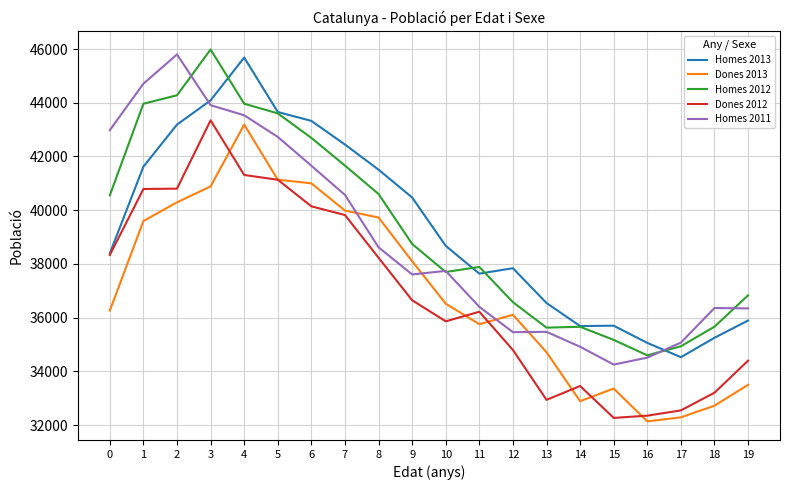

How many series are shown in this chart?

5